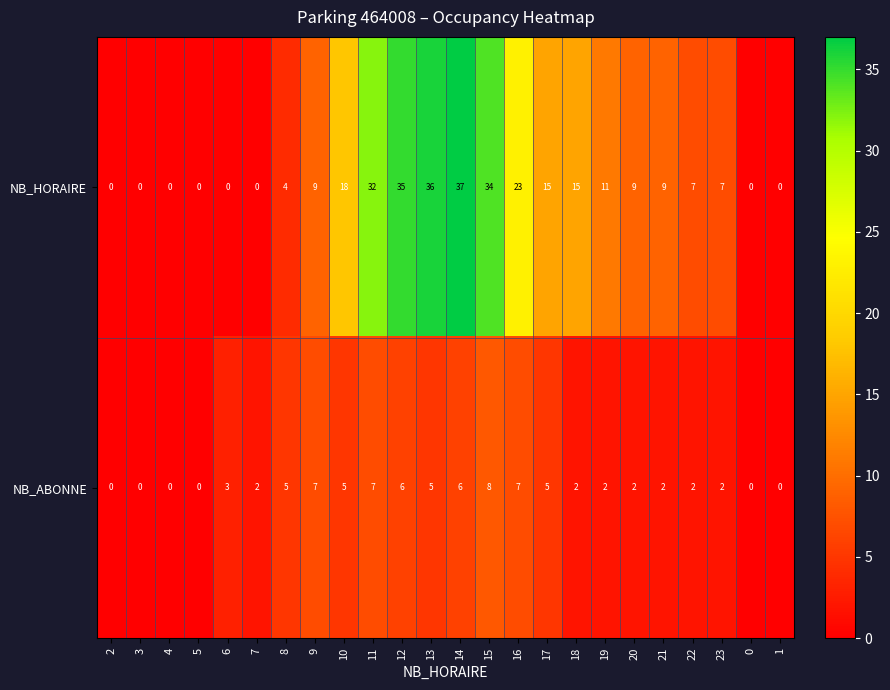

How many values in NB_HORAIRE are above zero?

16